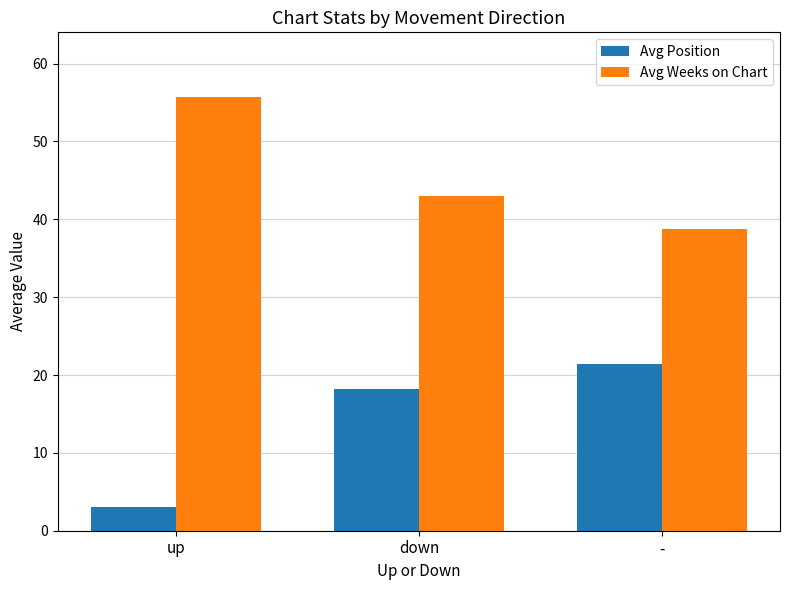

What is the value of the Avg Position bar at the 3rd from the left?

21.4